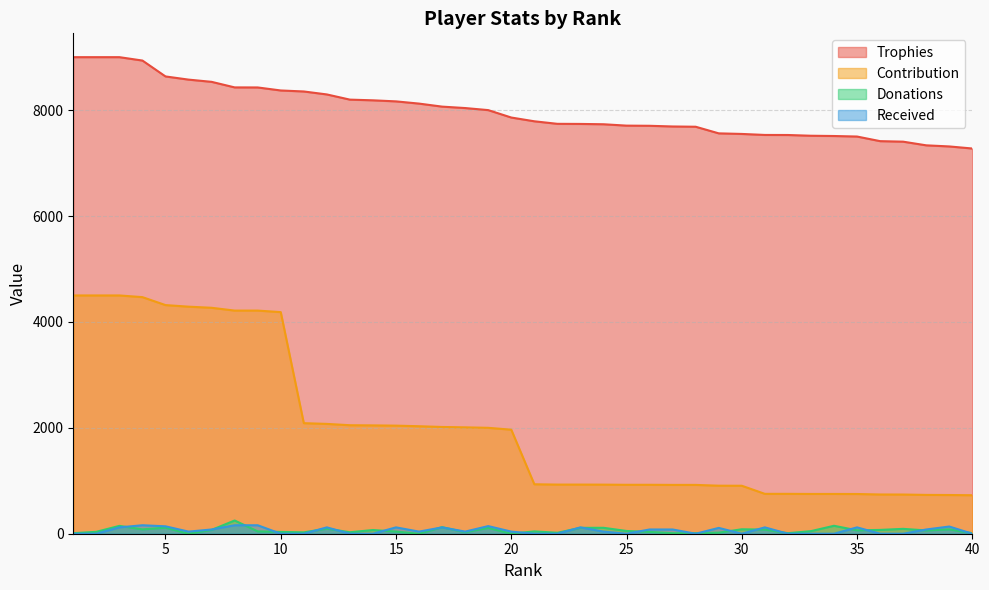

The Contribution series shows 1371 at 23. True or false?

False